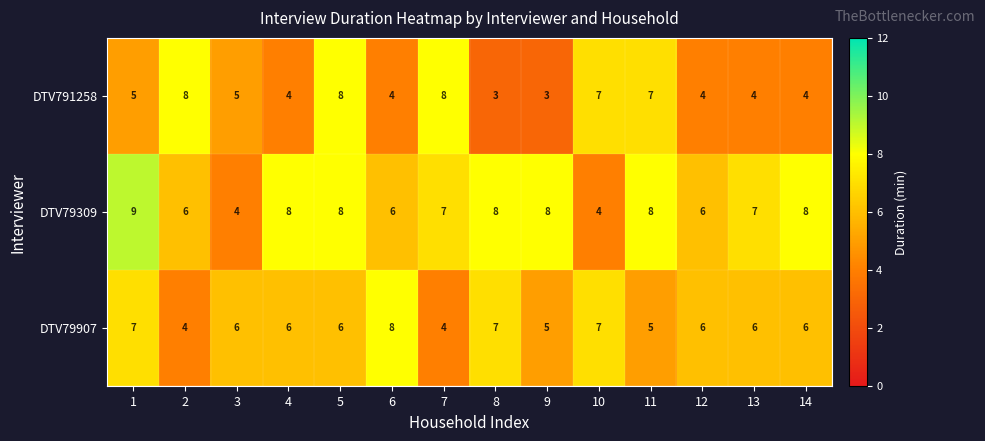

List the series in order of their overall mean, highest first.

DTV79309, DTV79907, DTV791258